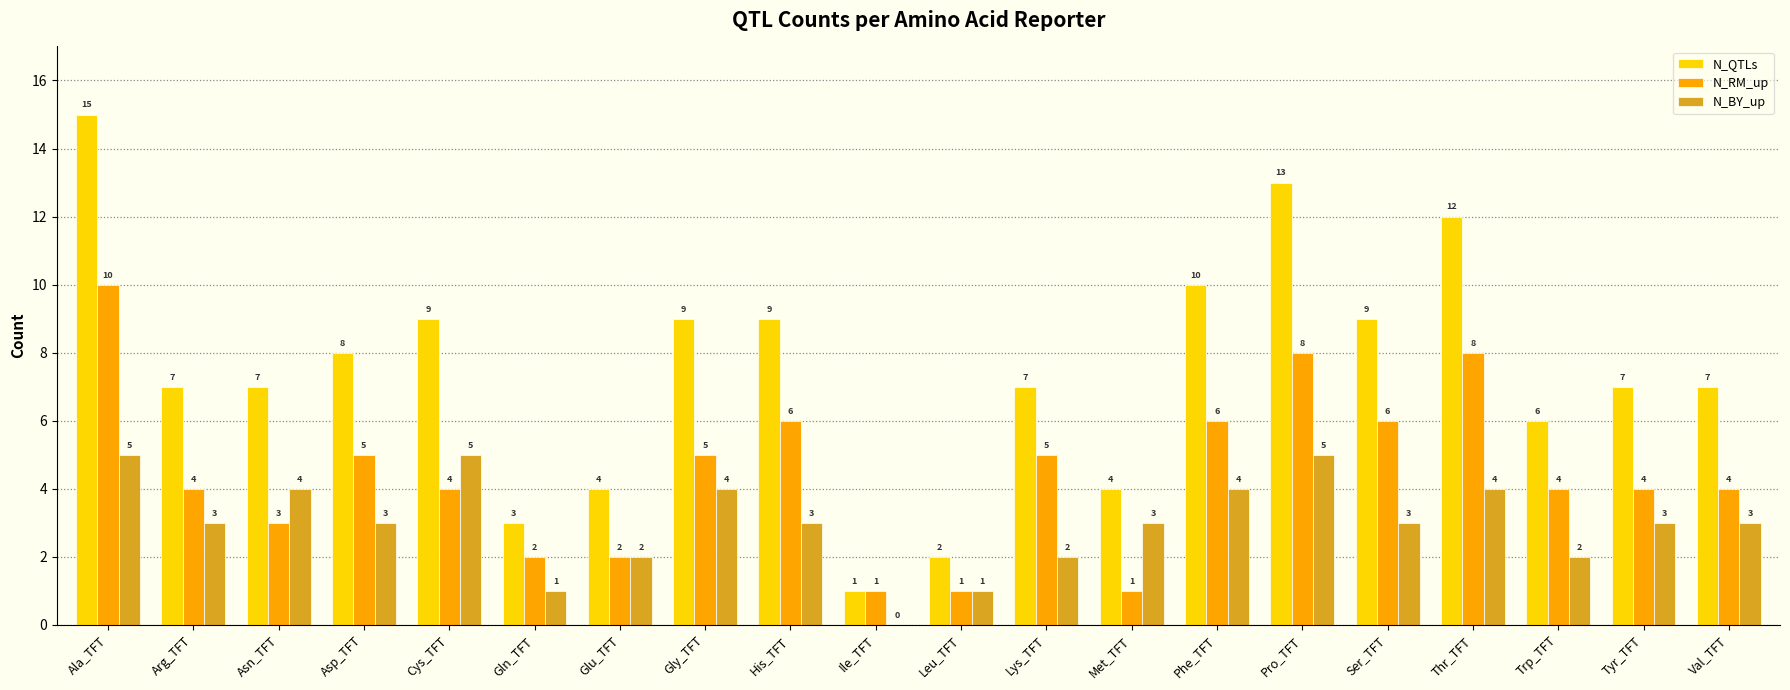

Are the bars grouped side by side (vs. stacked)?

Yes